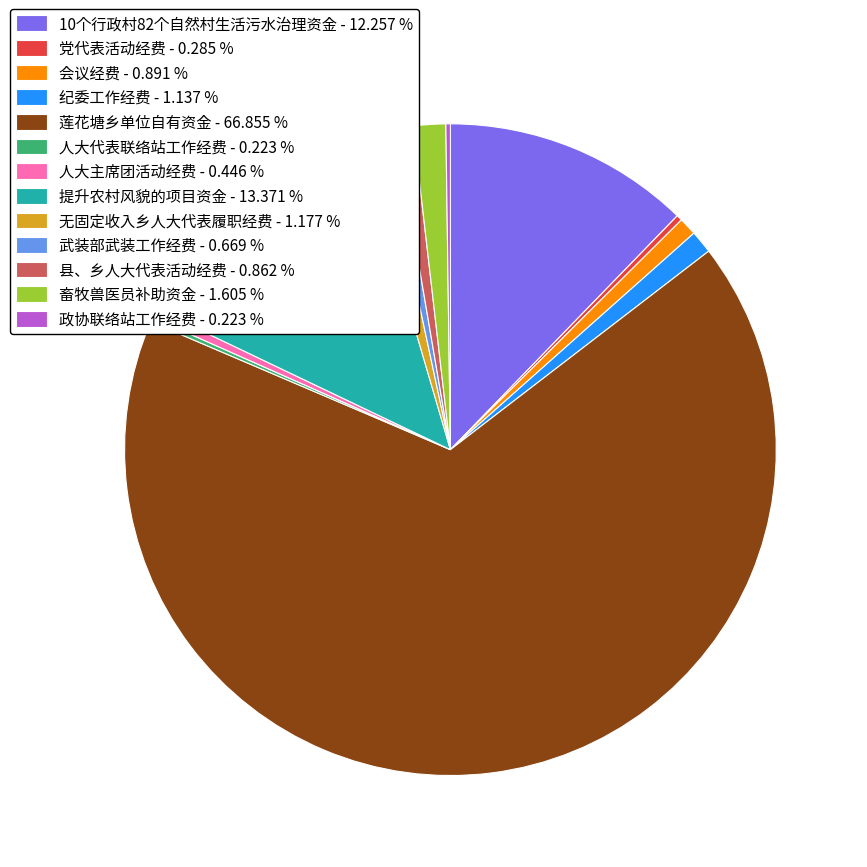

Is there a majority slice in this chart?

Yes